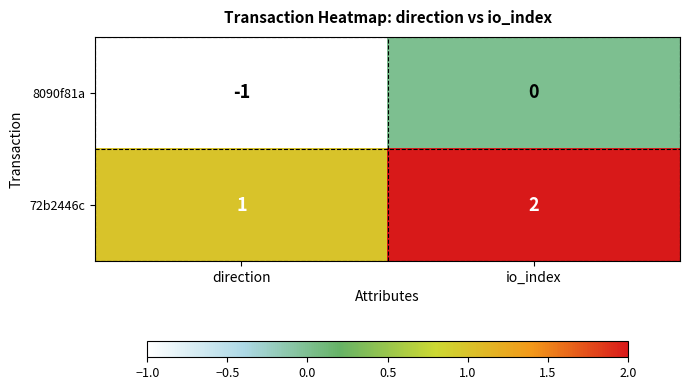

Is the value of 8090f81a at io_index greater than the value of 72b2446c at direction?

No